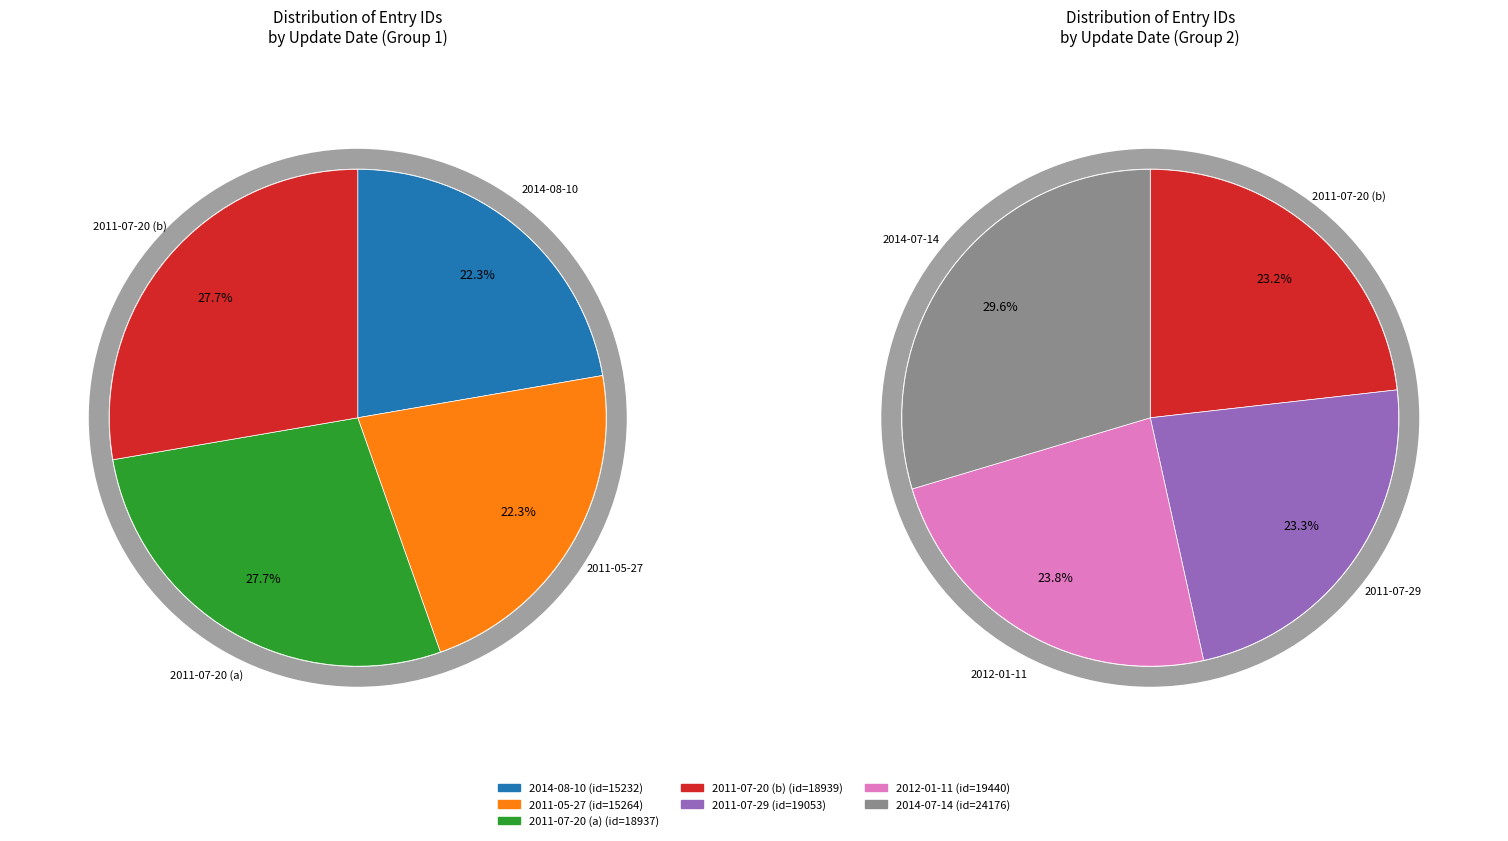

Does 2014-08-10 represent more than half of the total?

No